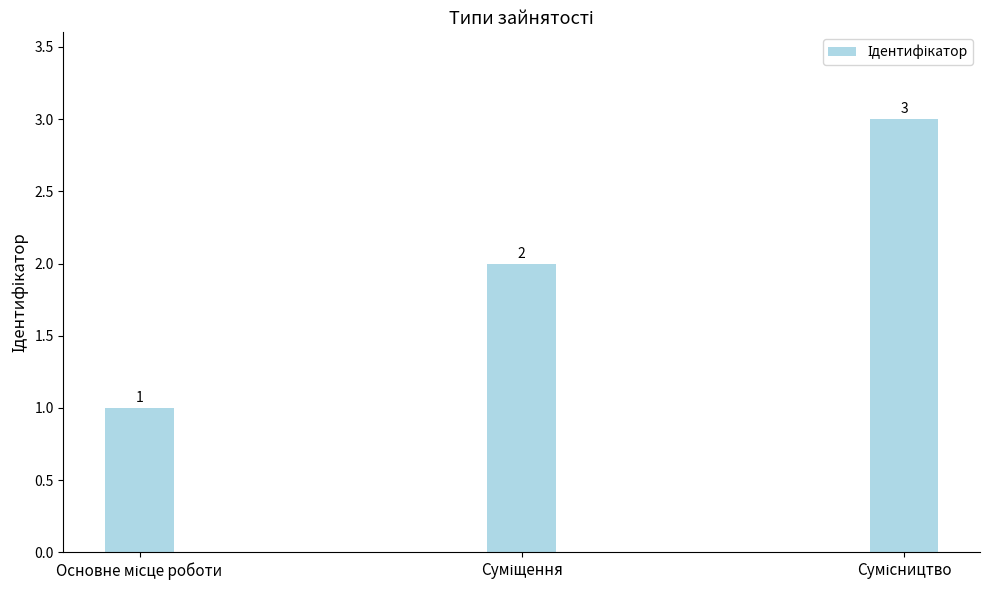

How many categories are shown in the chart?

3